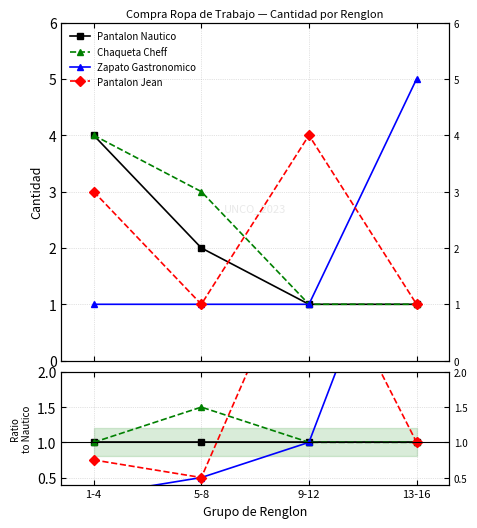

Is it true that Pantalon Jean equals 5.4 at 9-12?

False